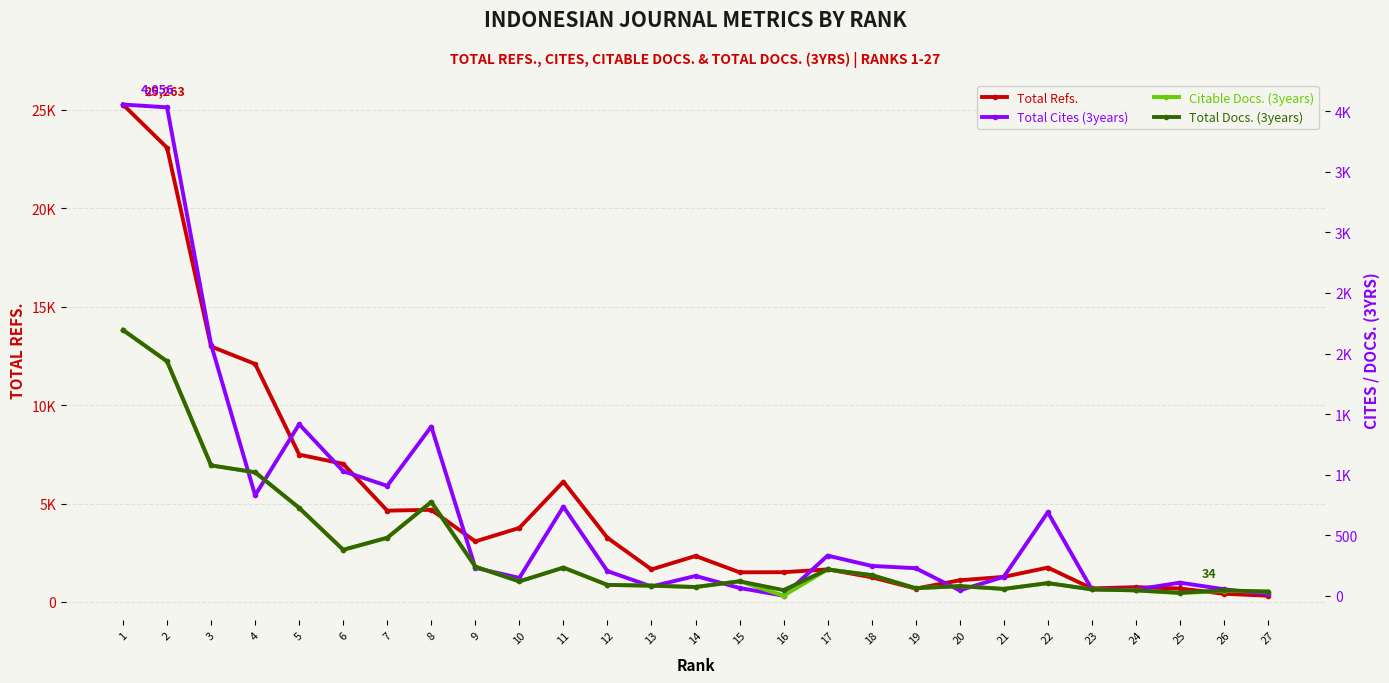

What is the sum of all Total Docs. (3years) values?

10467